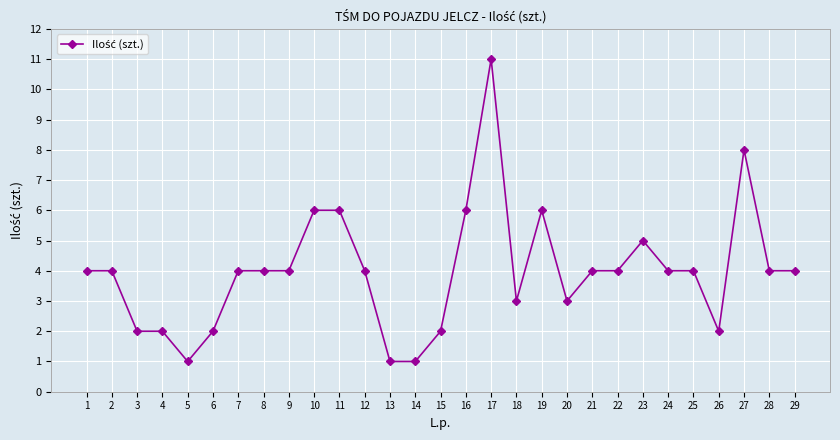

What value does the data have at 25?

4